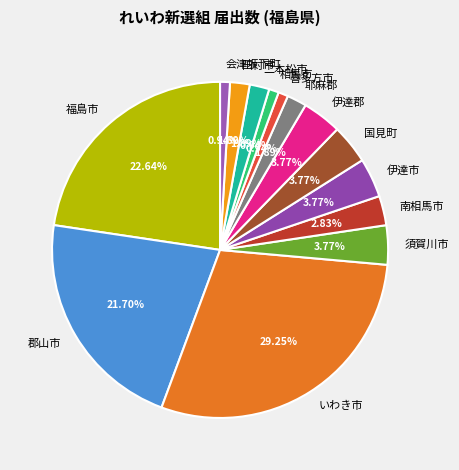

What percentage is the 郡山市 slice, to the nearest percent?

22%